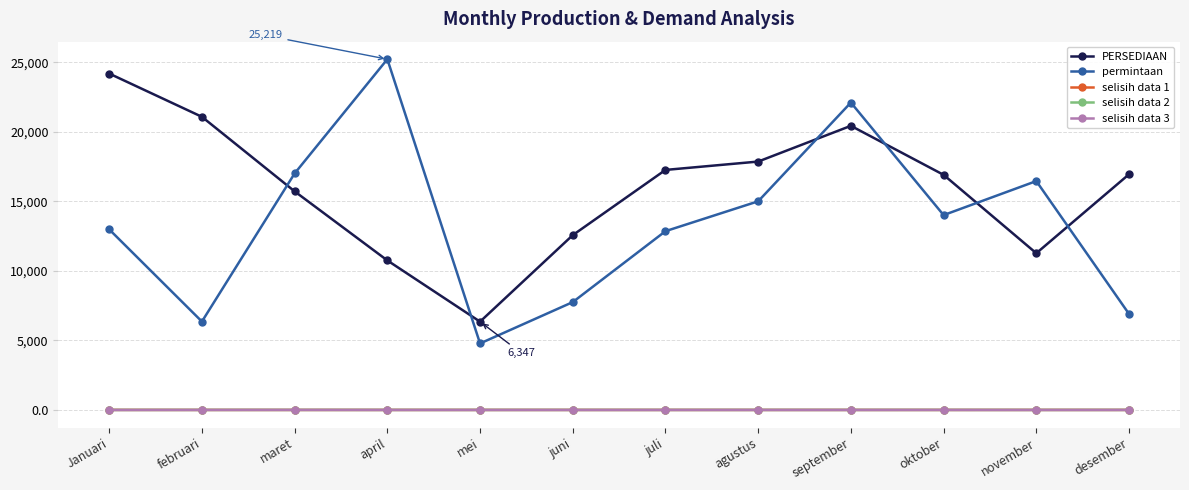

What is the greatest value displayed?

25219.0